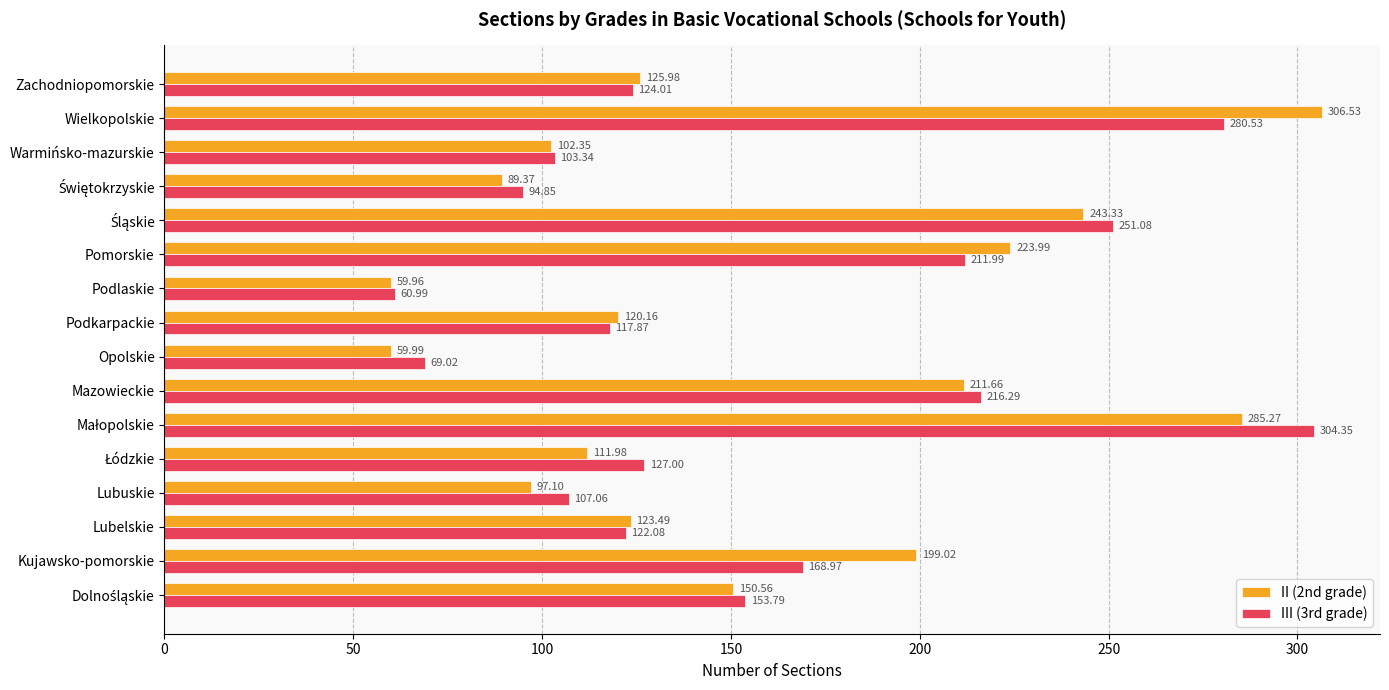

How many values in the III (3rd grade) series are below 127?

8